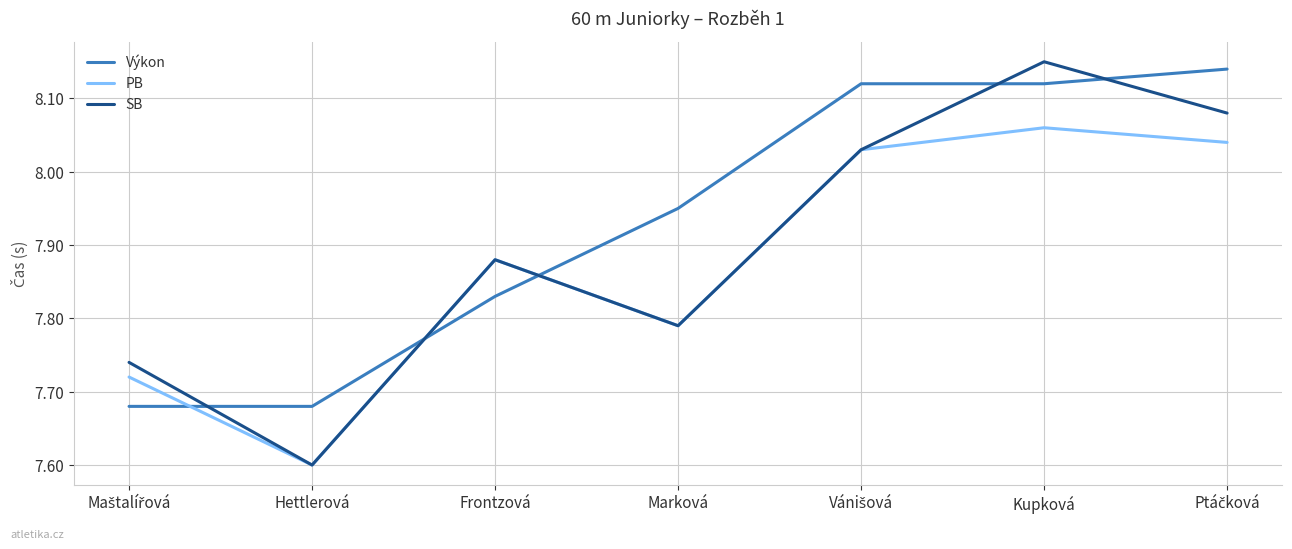

List the series in order of their overall mean, lowest first.

PB, SB, Výkon